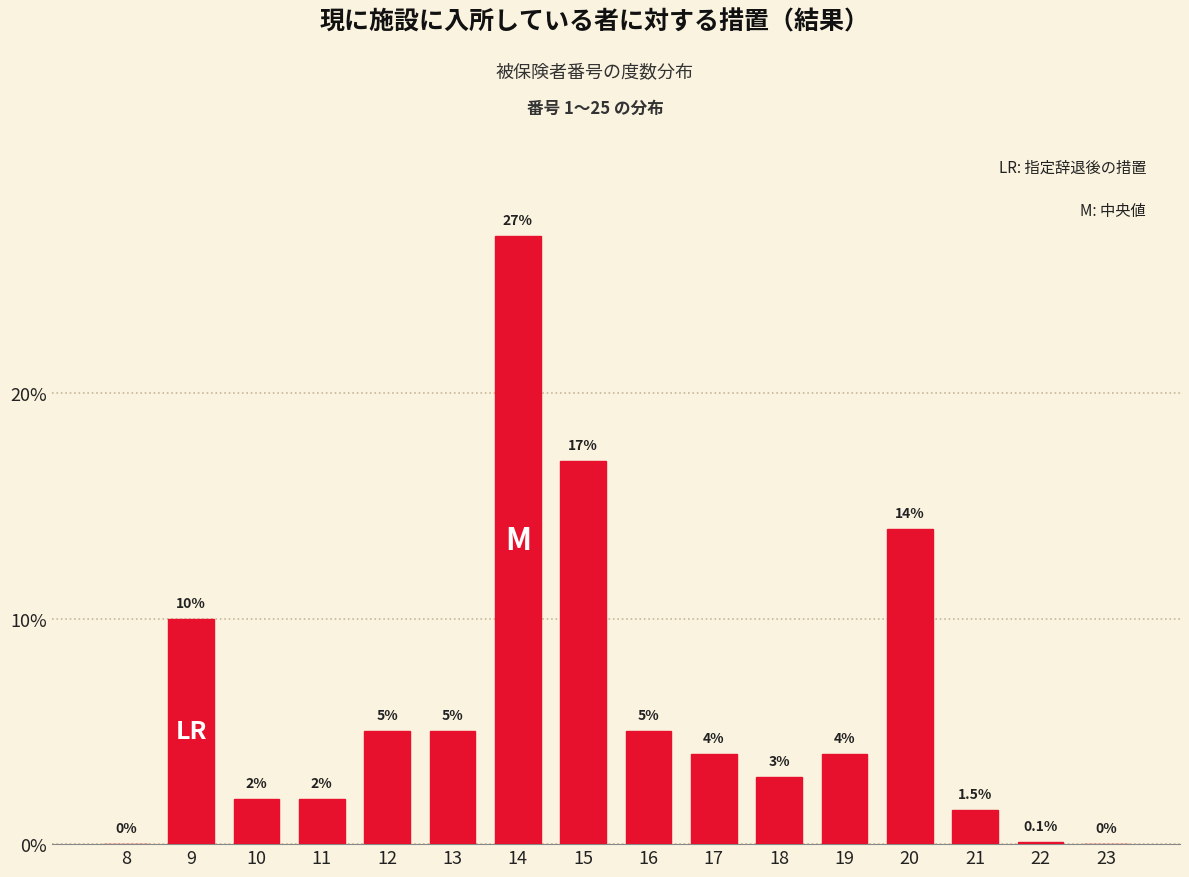

Reading left to right, what are all the values shown in this chart?

8=0.0	9=10.0	10=2.0	11=2.0	12=5.0	13=5.0	14=27.0	15=17.0	16=5.0	17=4.0	18=3.0	19=4.0	20=14.0	21=1.5	22=0.1	23=0.0